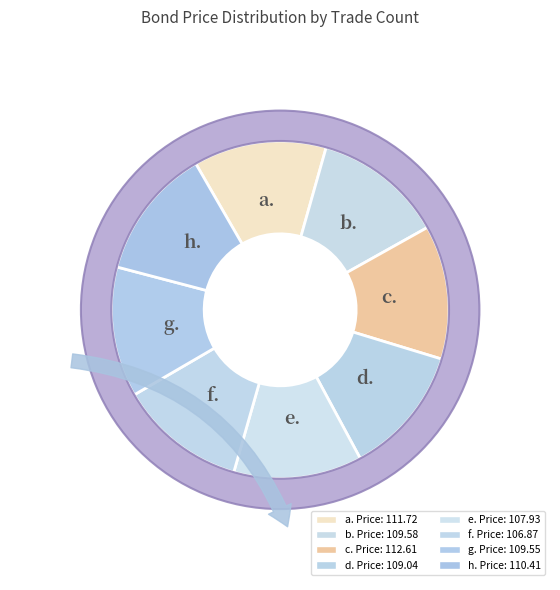

What is the change in value from 2 to 3?

+3.0